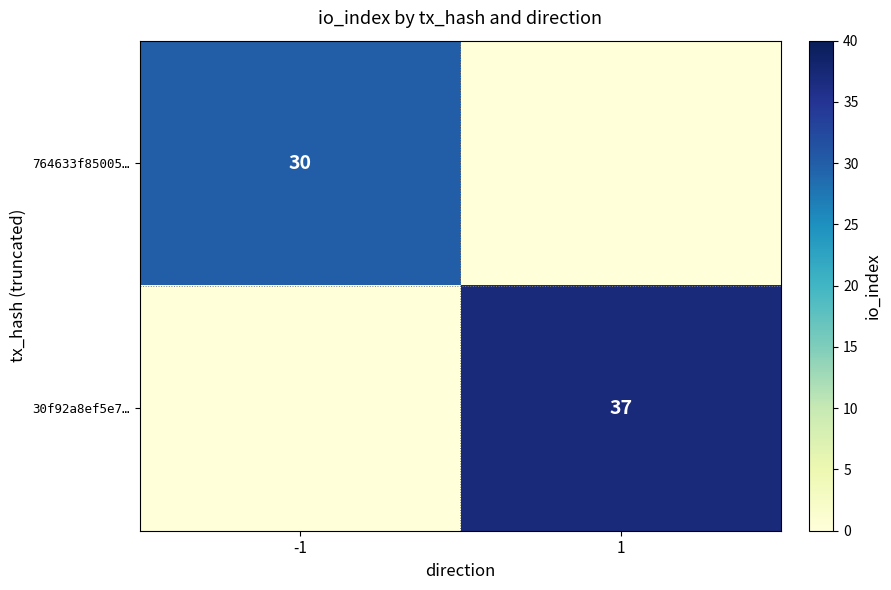

True or false: 30f92a8ef5e7… has a value of 37 at 1.

True